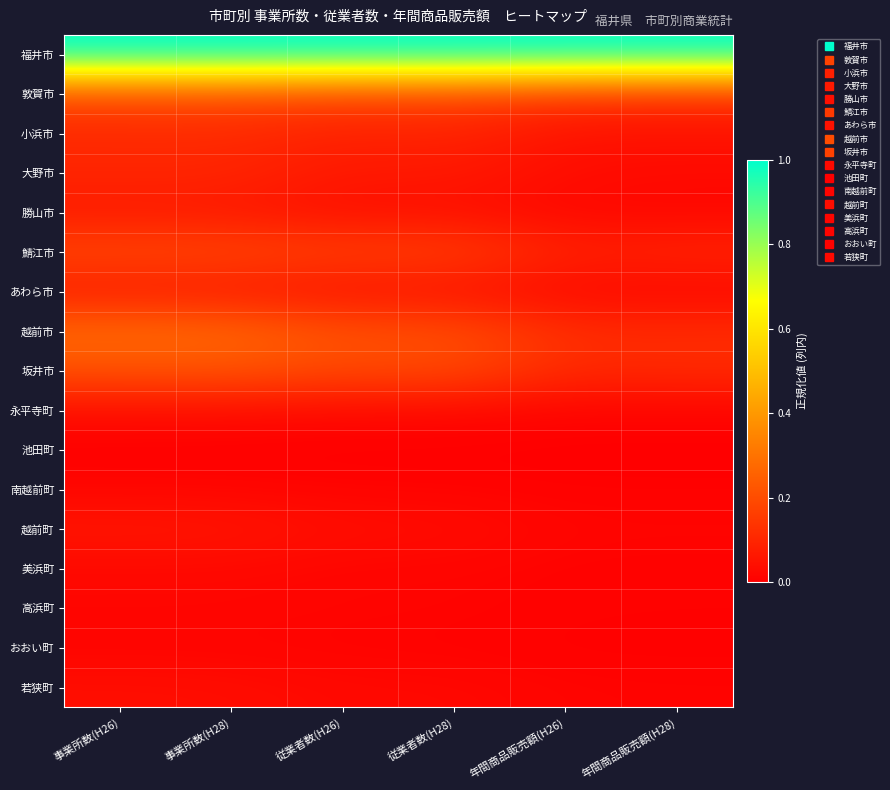

Reading right to left, transcribe all the data shown in this chart.

福井市: 年間商品販売額(H28)=1.0	年間商品販売額(H26)=1.0	従業者数(H28)=1.0	従業者数(H26)=1.0	事業所数(H28)=1.0	事業所数(H26)=1.0
敦賀市: 年間商品販売額(H28)=0.1	年間商品販売額(H26)=0.1	従業者数(H28)=0.2	従業者数(H26)=0.2	事業所数(H28)=0.2	事業所数(H26)=0.2
小浜市: 年間商品販売額(H28)=0.0	年間商品販売額(H26)=0.0	従業者数(H28)=0.1	従業者数(H26)=0.1	事業所数(H28)=0.1	事業所数(H26)=0.1
大野市: 年間商品販売額(H28)=0.0	年間商品販売額(H26)=0.0	従業者数(H28)=0.1	従業者数(H26)=0.1	事業所数(H28)=0.1	事業所数(H26)=0.1
勝山市: 年間商品販売額(H28)=0.0	年間商品販売額(H26)=0.0	従業者数(H28)=0.0	従業者数(H26)=0.0	事業所数(H28)=0.1	事業所数(H26)=0.1
鯖江市: 年間商品販売額(H28)=0.1	年間商品販売額(H26)=0.1	従業者数(H28)=0.2	従業者数(H26)=0.2	事業所数(H28)=0.2	事業所数(H26)=0.2
あわら市: 年間商品販売額(H28)=0.0	年間商品販売額(H26)=0.0	従業者数(H28)=0.0	従業者数(H26)=0.0	事業所数(H28)=0.1	事業所数(H26)=0.1
越前市: 年間商品販売額(H28)=0.1	年間商品販売額(H26)=0.1	従業者数(H28)=0.2	従業者数(H26)=0.2	事業所数(H28)=0.3	事業所数(H26)=0.3
坂井市: 年間商品販売額(H28)=0.1	年間商品販売額(H26)=0.1	従業者数(H28)=0.2	従業者数(H26)=0.2	事業所数(H28)=0.2	事業所数(H26)=0.2
永平寺町: 年間商品販売額(H28)=0.0	年間商品販売額(H26)=0.0	従業者数(H28)=0.0	従業者数(H26)=0.0	事業所数(H28)=0.0	事業所数(H26)=0.0
池田町: 年間商品販売額(H28)=0.0	年間商品販売額(H26)=0.0	従業者数(H28)=0.0	従業者数(H26)=0.0	事業所数(H28)=0.0	事業所数(H26)=0.0
南越前町: 年間商品販売額(H28)=0.0	年間商品販売額(H26)=0.0	従業者数(H28)=0.0	従業者数(H26)=0.0	事業所数(H28)=0.0	事業所数(H26)=0.0
越前町: 年間商品販売額(H28)=0.0	年間商品販売額(H26)=0.0	従業者数(H28)=0.0	従業者数(H26)=0.0	事業所数(H28)=0.1	事業所数(H26)=0.1
美浜町: 年間商品販売額(H28)=0.0	年間商品販売額(H26)=0.0	従業者数(H28)=0.0	従業者数(H26)=0.0	事業所数(H28)=0.0	事業所数(H26)=0.0
高浜町: 年間商品販売額(H28)=0.0	年間商品販売額(H26)=0.0	従業者数(H28)=0.0	従業者数(H26)=0.0	事業所数(H28)=0.0	事業所数(H26)=0.0
おおい町: 年間商品販売額(H28)=0.0	年間商品販売額(H26)=0.0	従業者数(H28)=0.0	従業者数(H26)=0.0	事業所数(H28)=0.0	事業所数(H26)=0.0
若狭町: 年間商品販売額(H28)=0.0	年間商品販売額(H26)=0.0	従業者数(H28)=0.0	従業者数(H26)=0.0	事業所数(H28)=0.0	事業所数(H26)=0.0